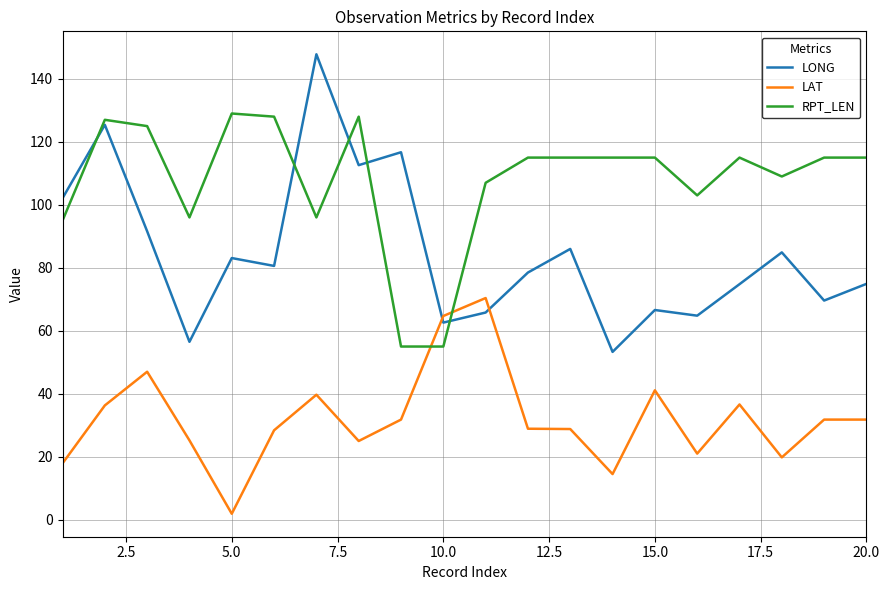

True or false: LAT has more than 0 points higher than both neighbors.

True